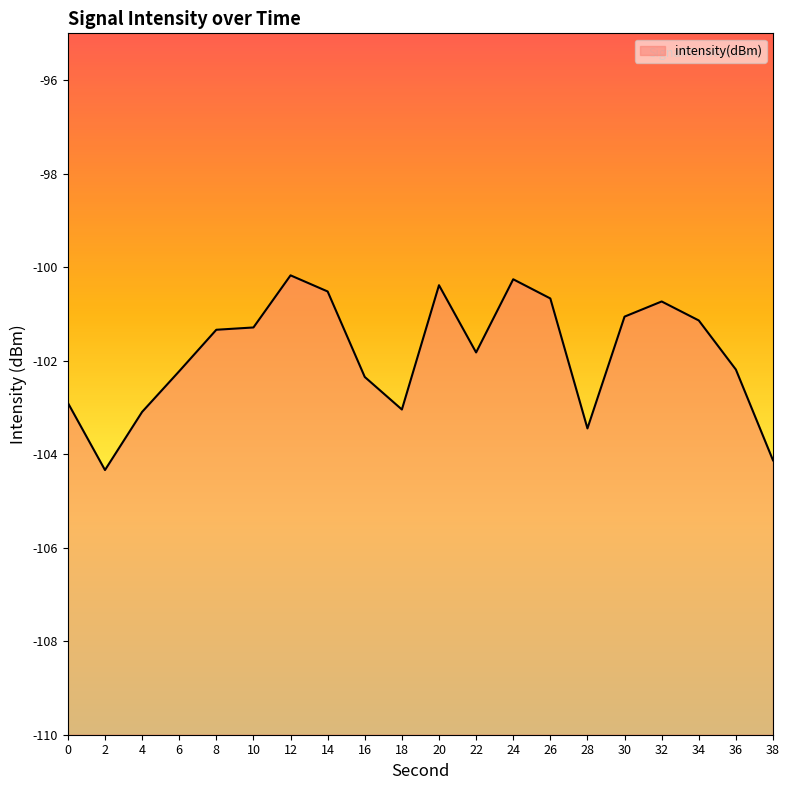

Reading left to right, list all the values displayed in this chart.

0=-102.9	2=-104.3	4=-103.1	6=-102.2	8=-101.3	10=-101.3	12=-100.2	14=-100.5	16=-102.3	18=-103.0	20=-100.4	22=-101.8	24=-100.3	26=-100.7	28=-103.4	30=-101.1	32=-100.7	34=-101.1	36=-102.2	38=-104.1